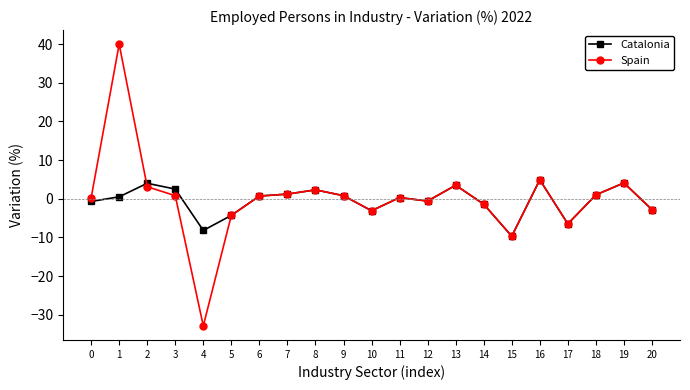

True or false: Catalonia has more than 2 interior local peaks.

True